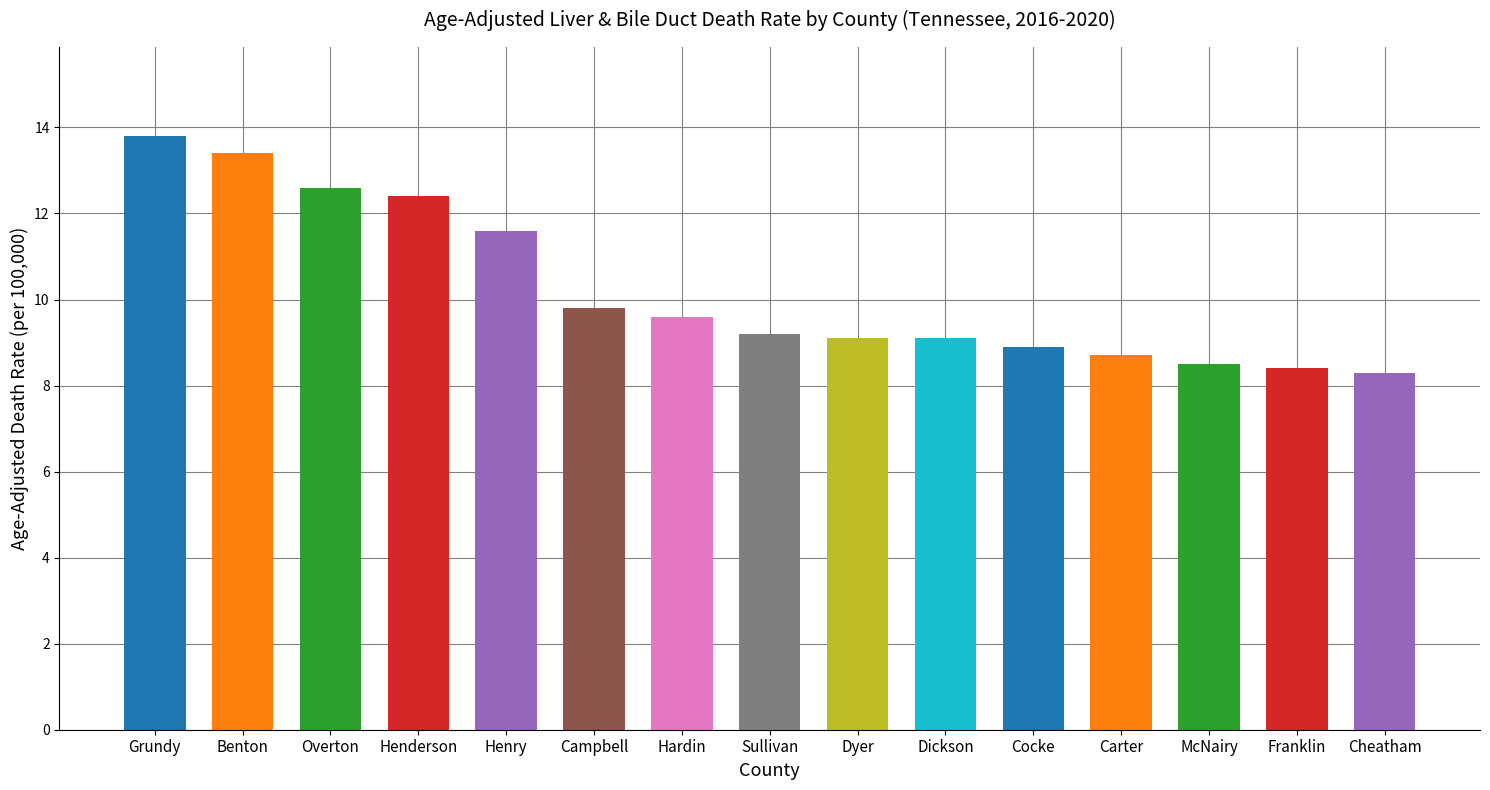

What is the sum of the values at Hardin and McNairy?

18.1